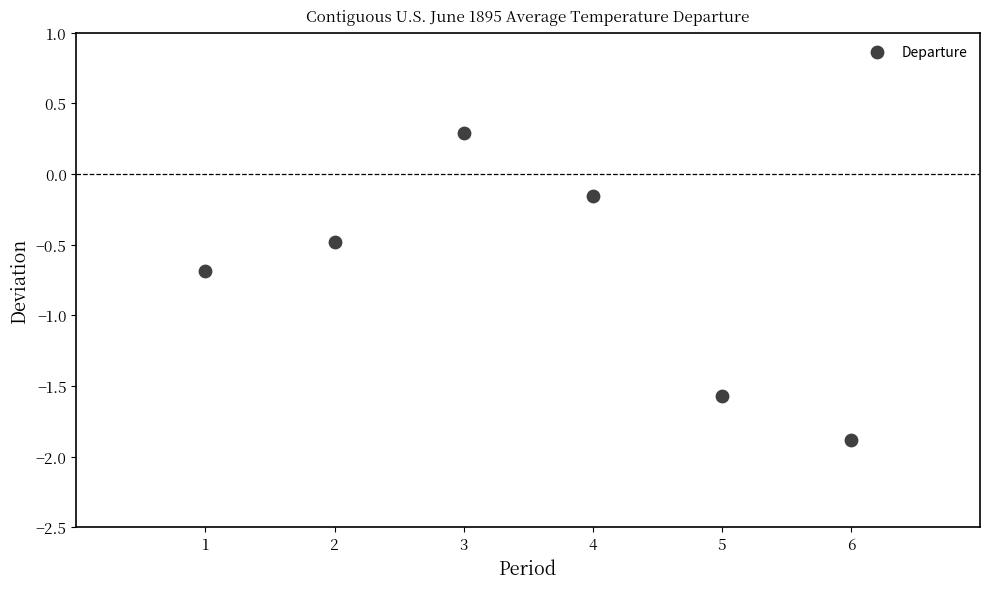

What is the range of Y values (max minus min)?

2.2